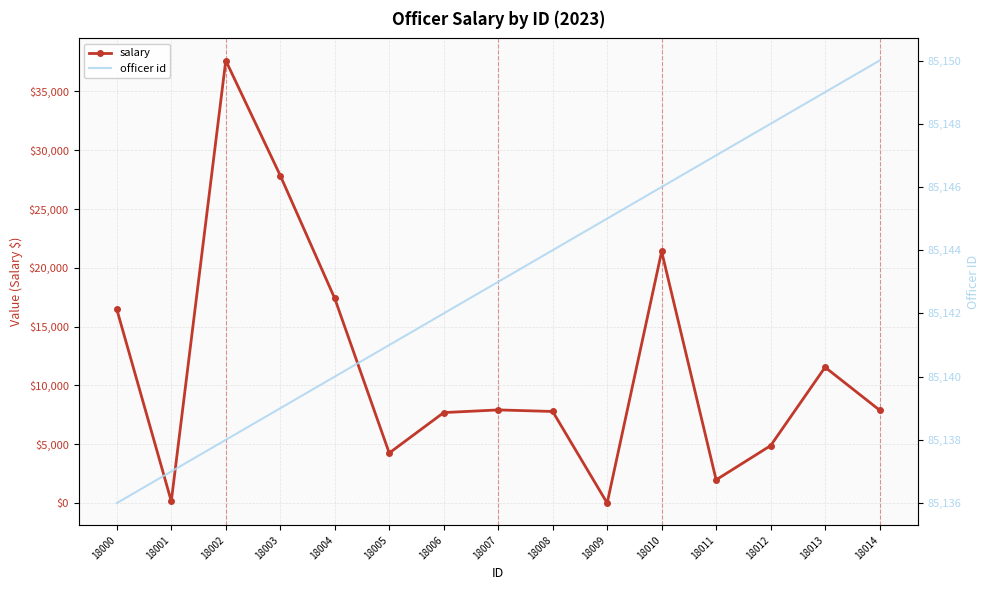

Is it true that officer id equals 132350 at 18010?

False